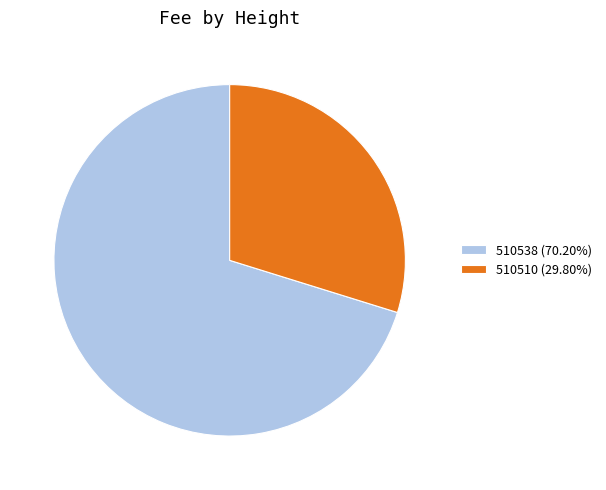

Is there any slice that represents more than half of the pie?

Yes